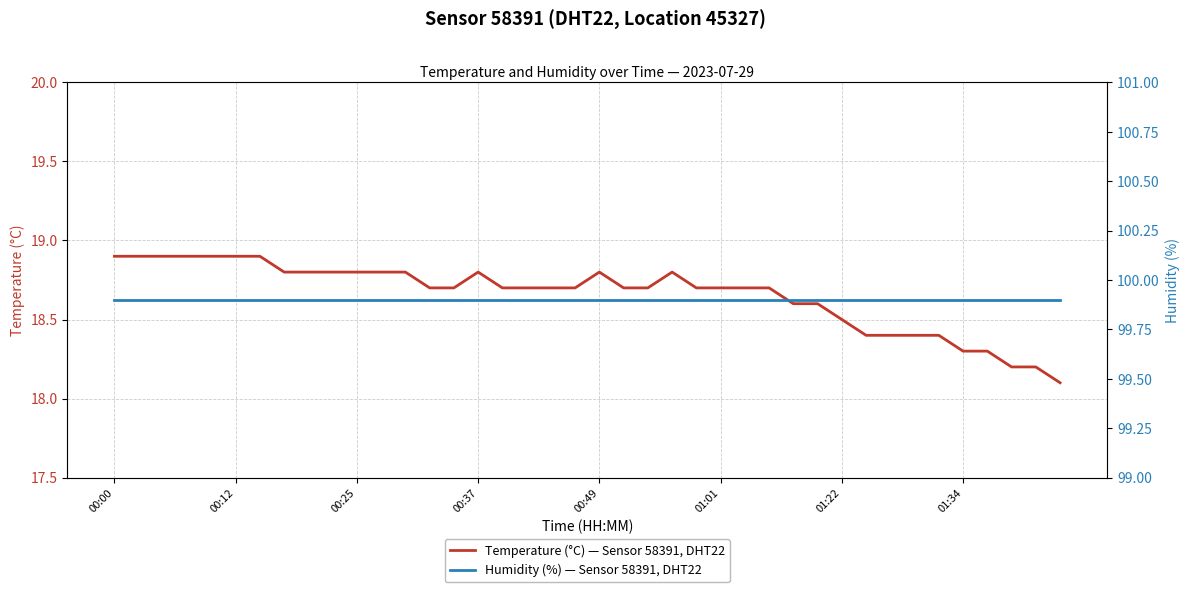

What is the highest value of the Temperature (°C) — Sensor 58391, DHT22 series?

18.9